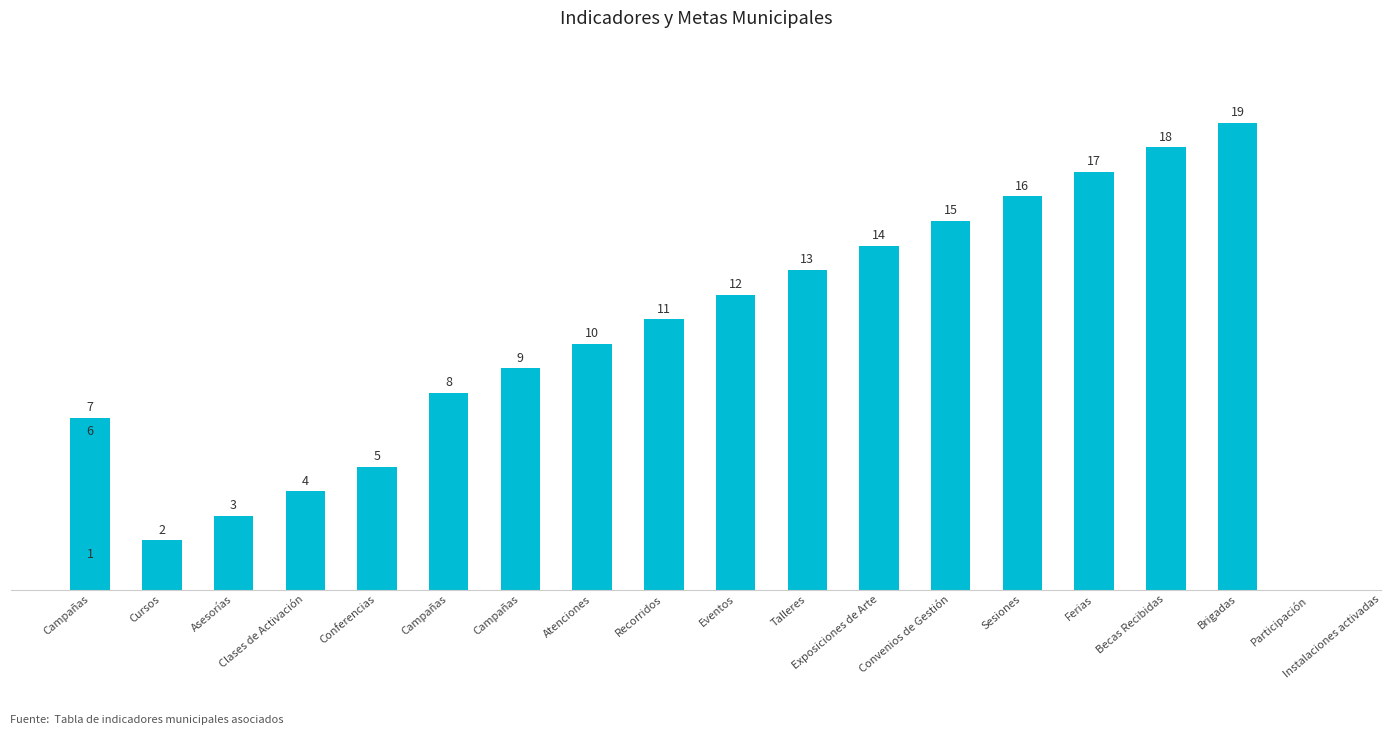

Are the bars horizontal?

No